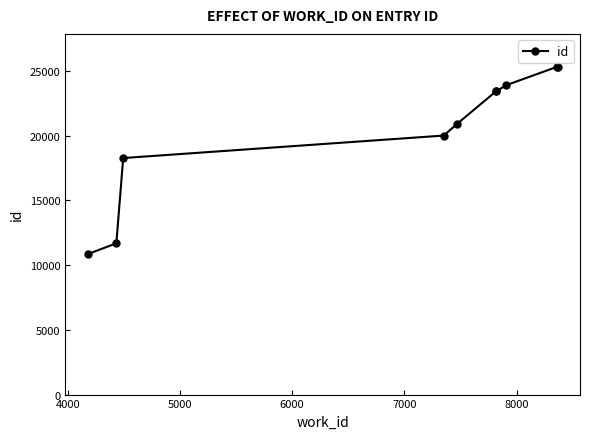

How many data points does each series have?

10